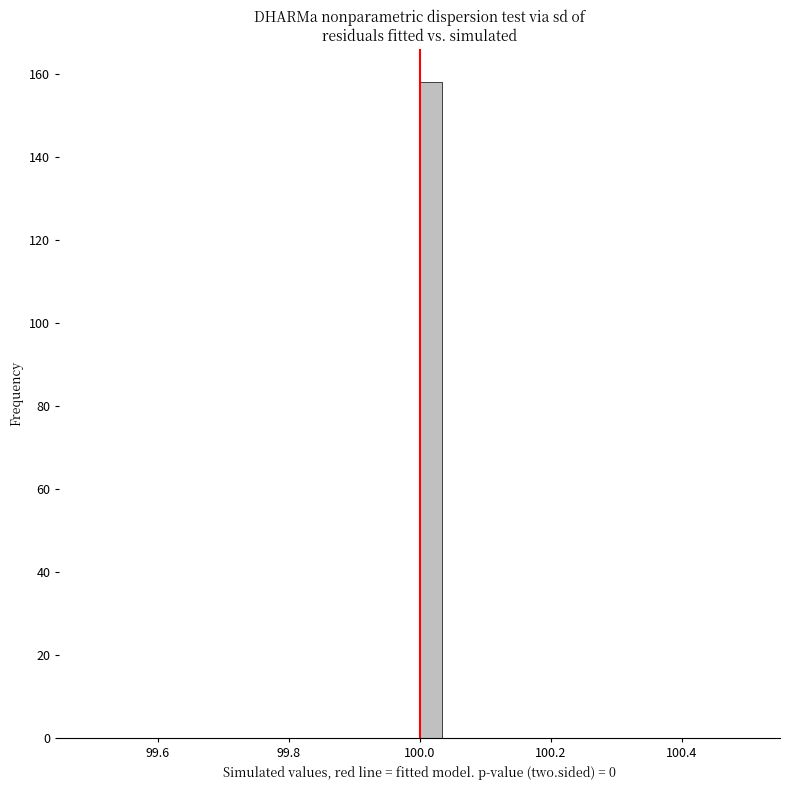

Around what value on the x-axis is the tallest bar? Give the approximate position of its centre, as read against the axis.

100.02